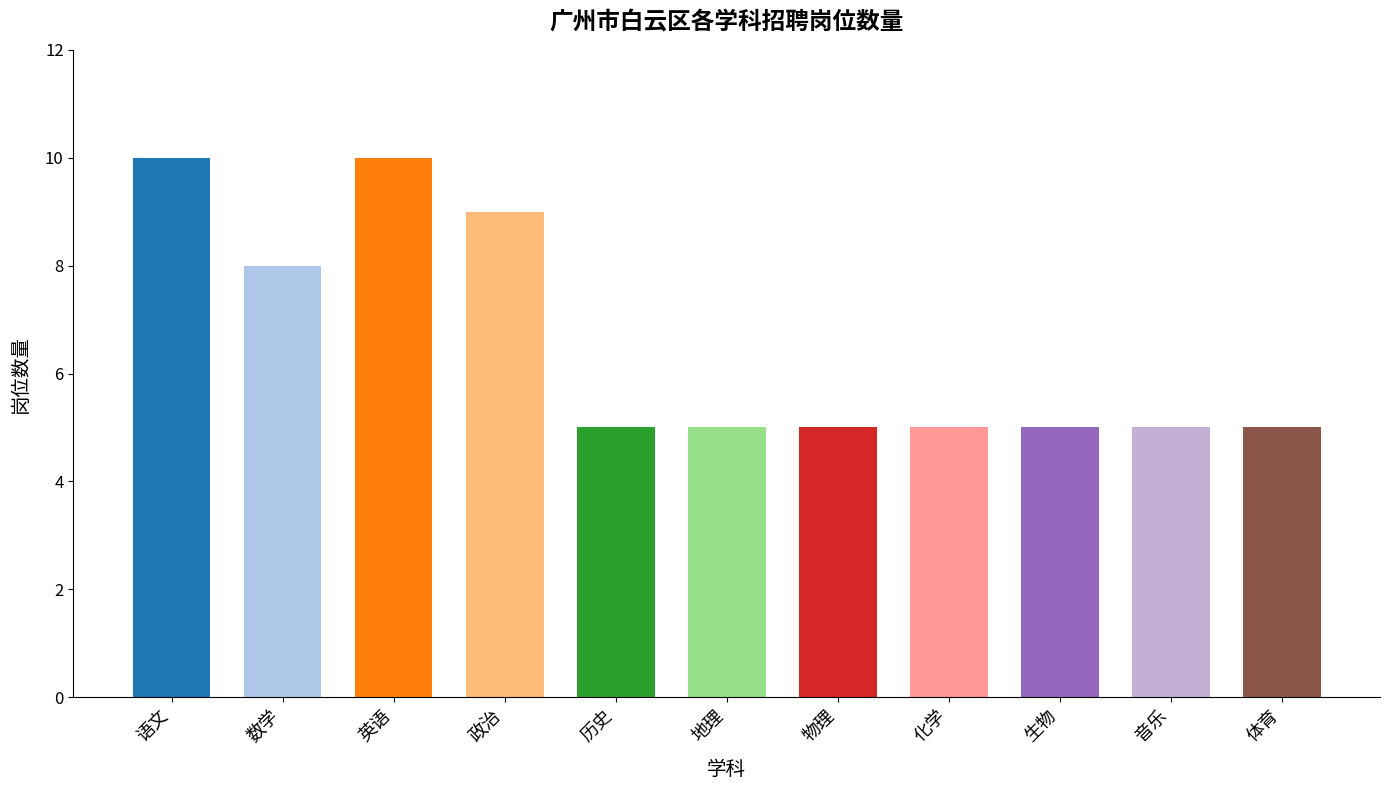

Is it true that the value at 生物 is 2?

False